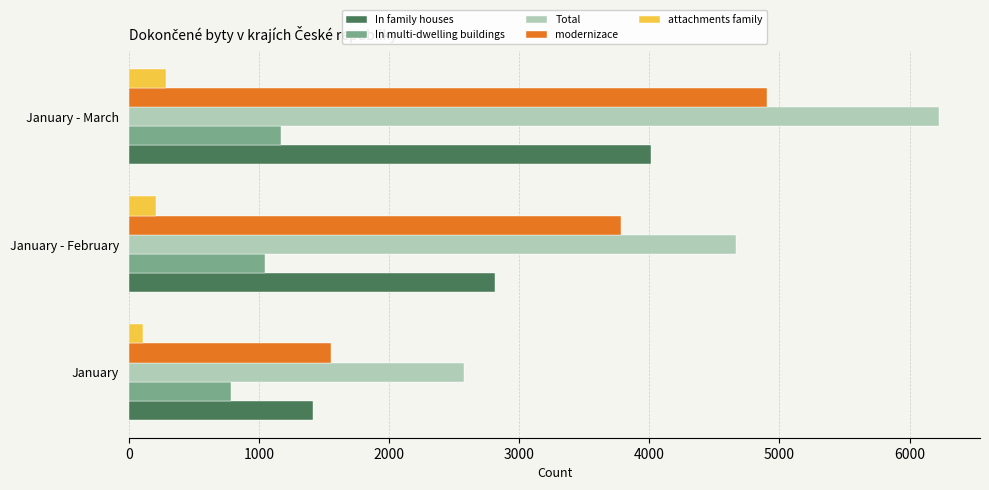

Which category has the highest value across all series?

January - March